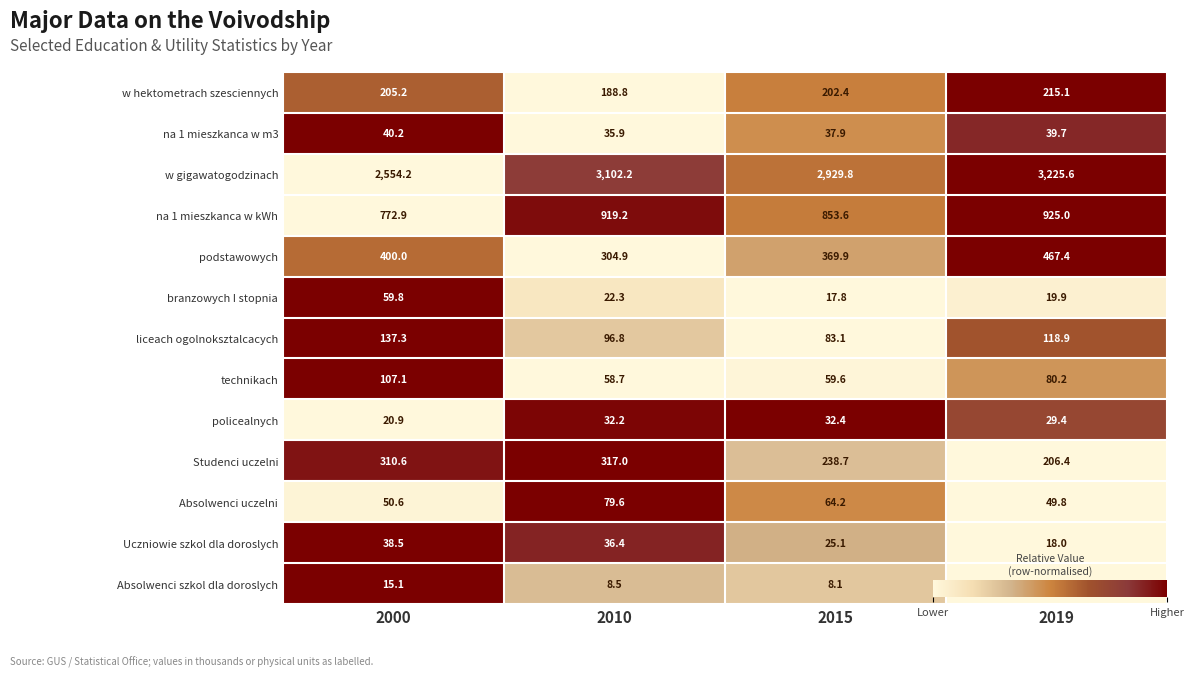

Which series changed the most between 2010 and 2019?

podstawowych